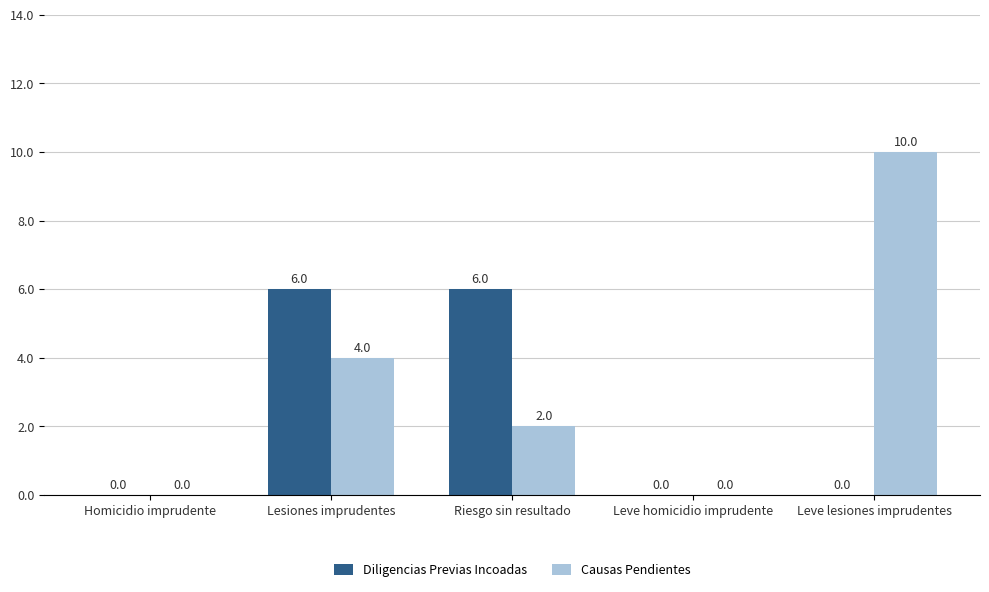

Where is Causas Pendientes nearest to the value 5?

Lesiones imprudentes